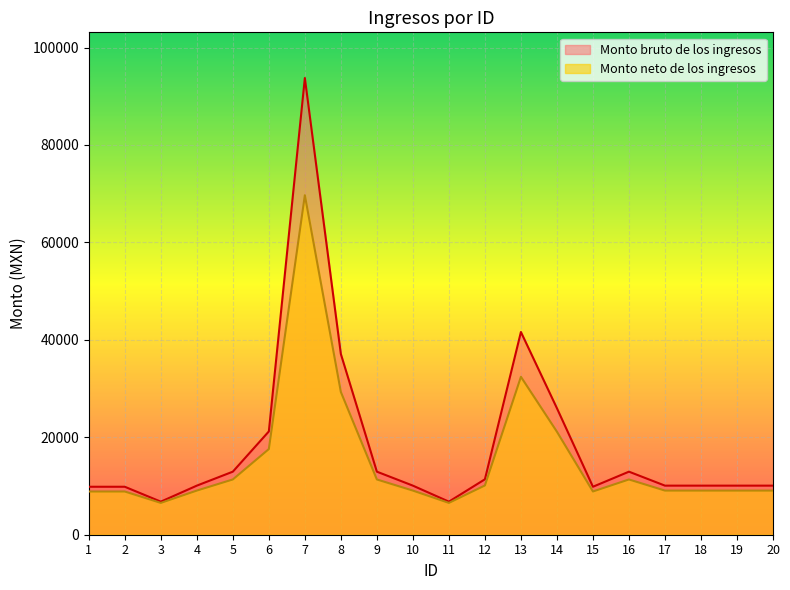

Does the chart display data point markers on the line(s)?

No